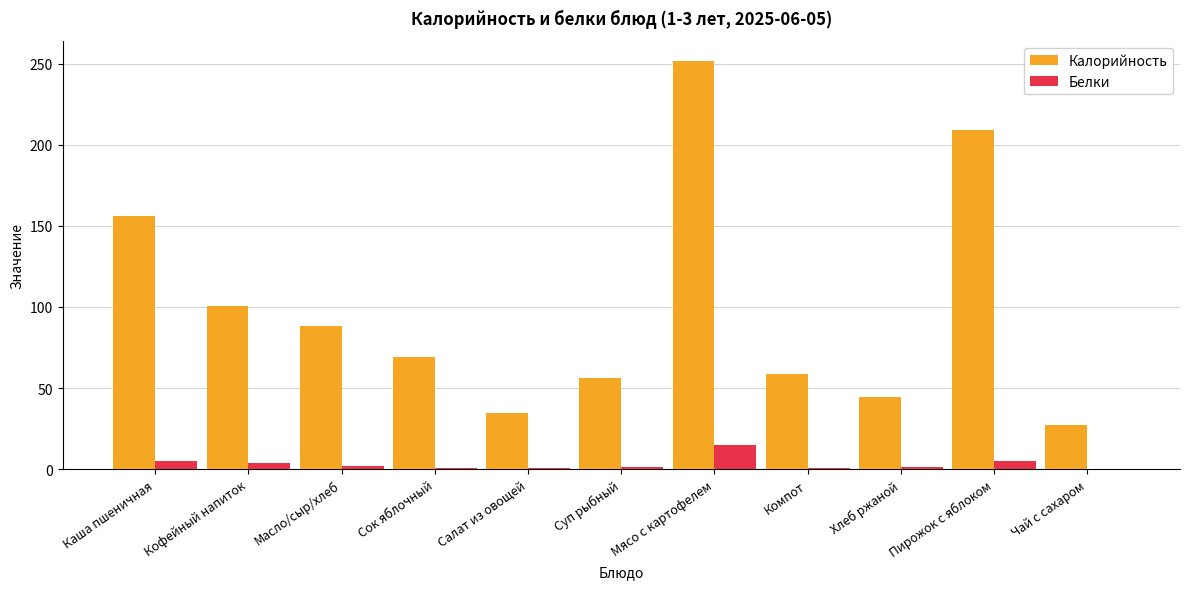

What is the sum of all Калорийность values?

1096.4